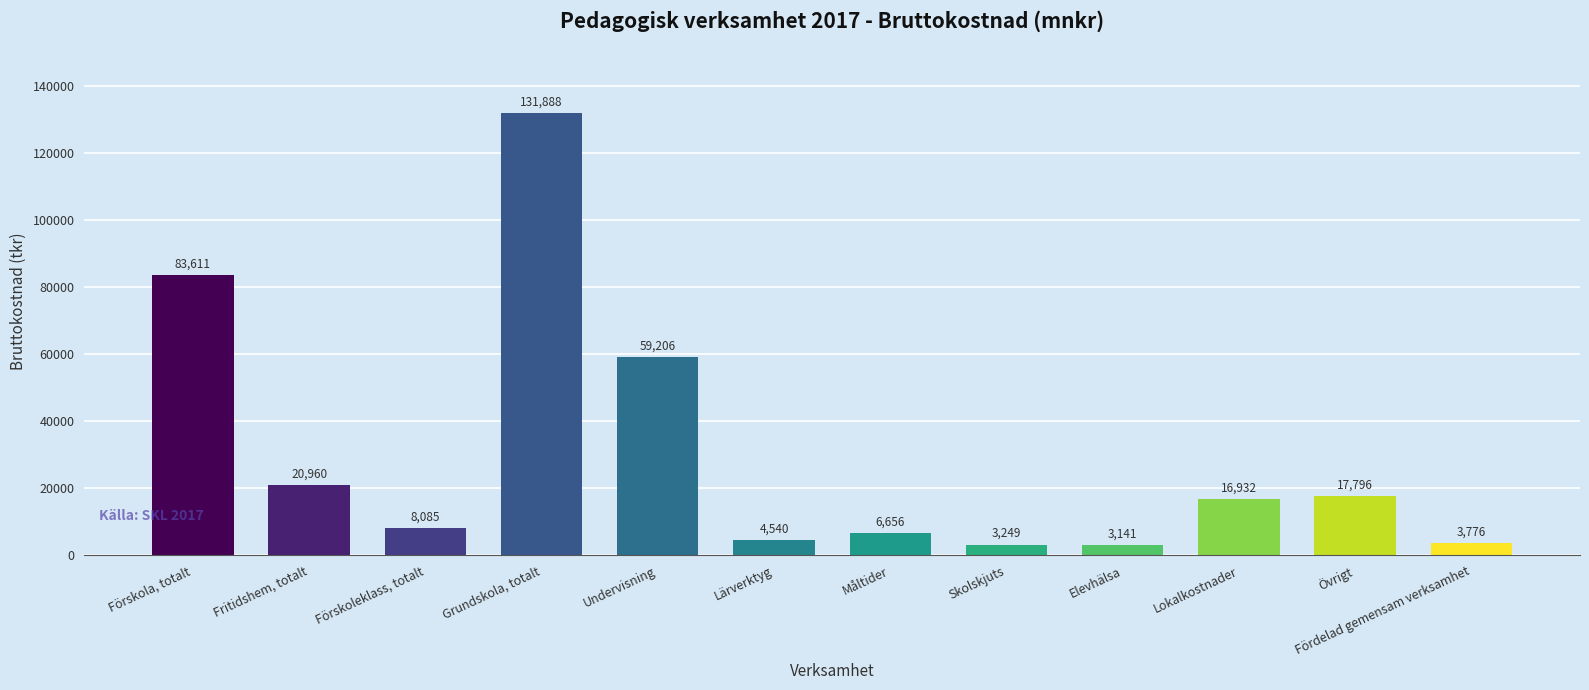

How many data points are less than 16932?

6